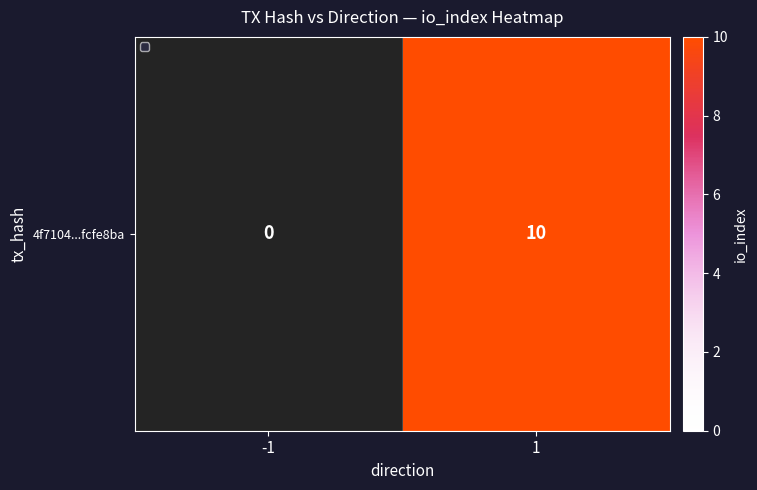

At which category does the chart reach its peak across all series?

1